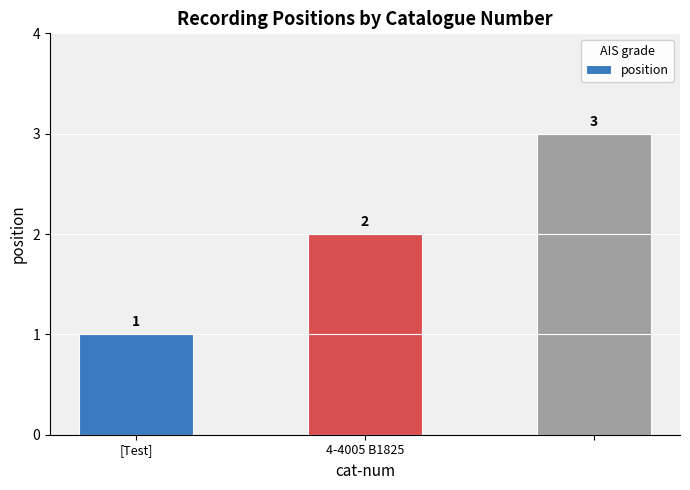

How many values are between 1 and 3?

3